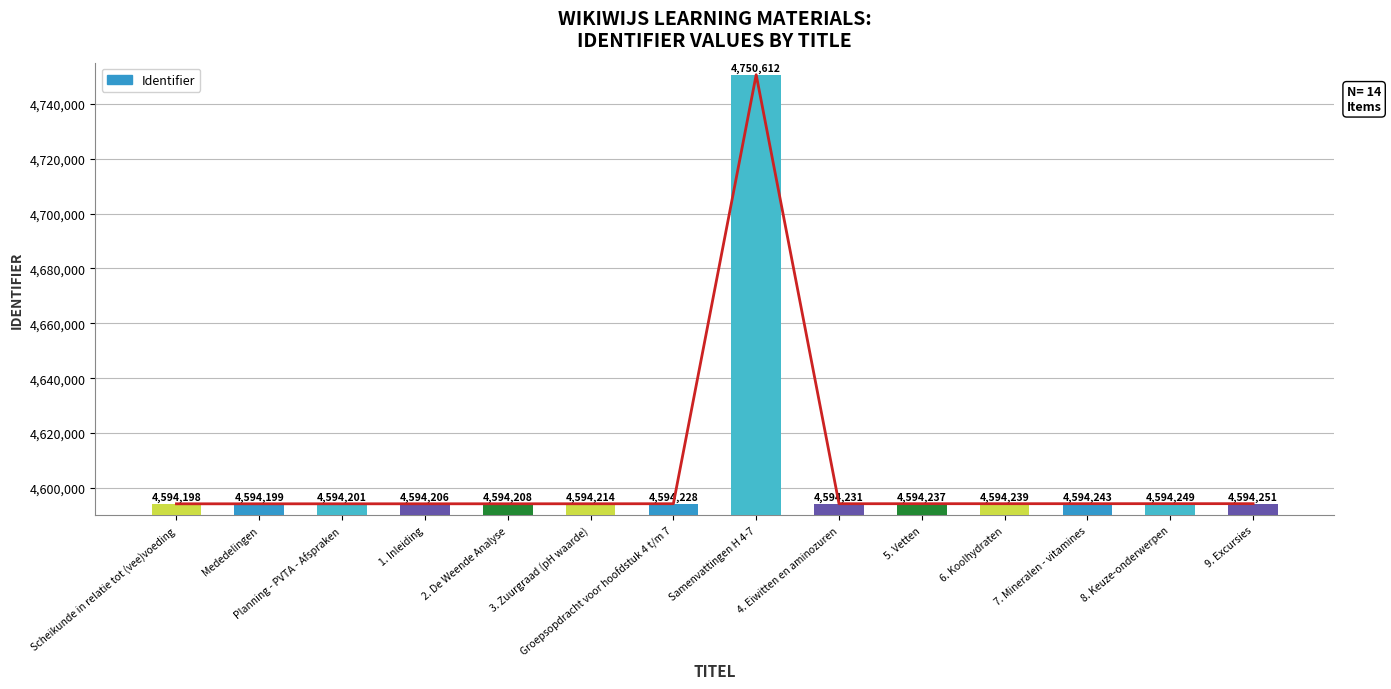

Reading left to right, extract all data points from this chart.

4594198	4594199	4594201	4594206	4594208	4594214	4594228	4750612	4594231	4594237	4594239	4594243	4594249	4594251